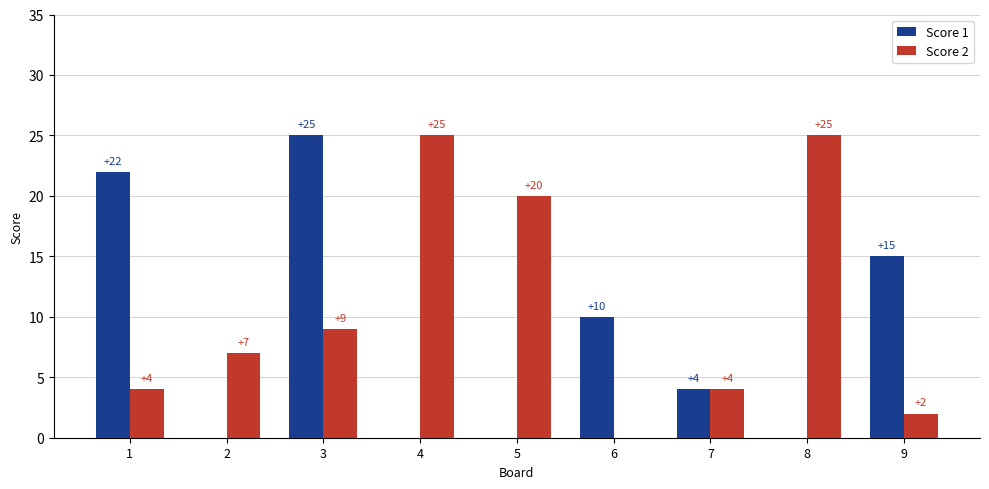

How many positive values does the Score 2 series have?

8